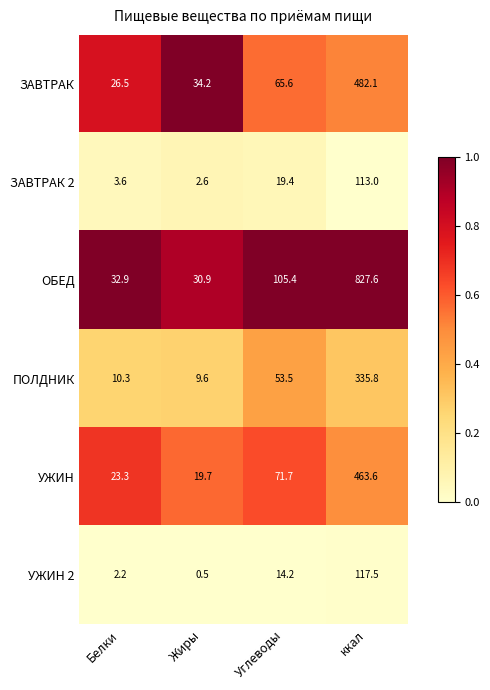

At which category is the sum across all series the highest?

ккал